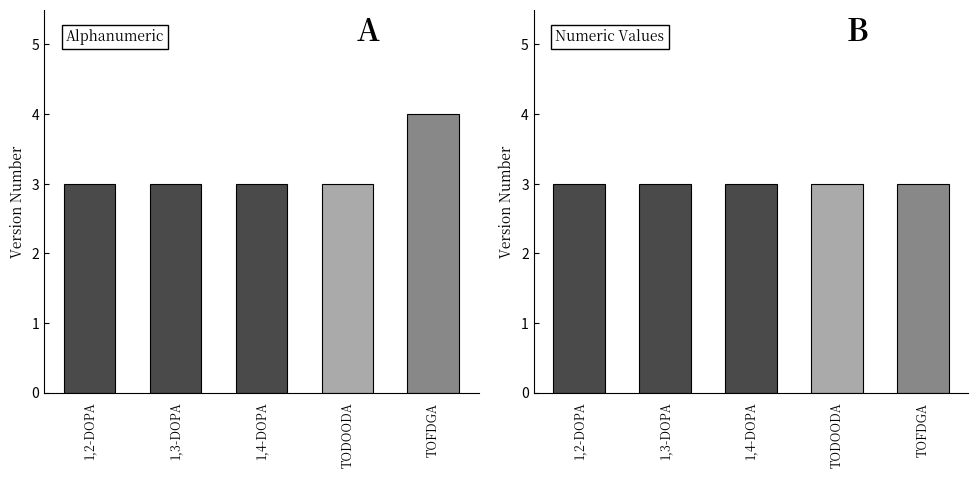

Which series has the largest range (max minus min)?

Alphanumeric